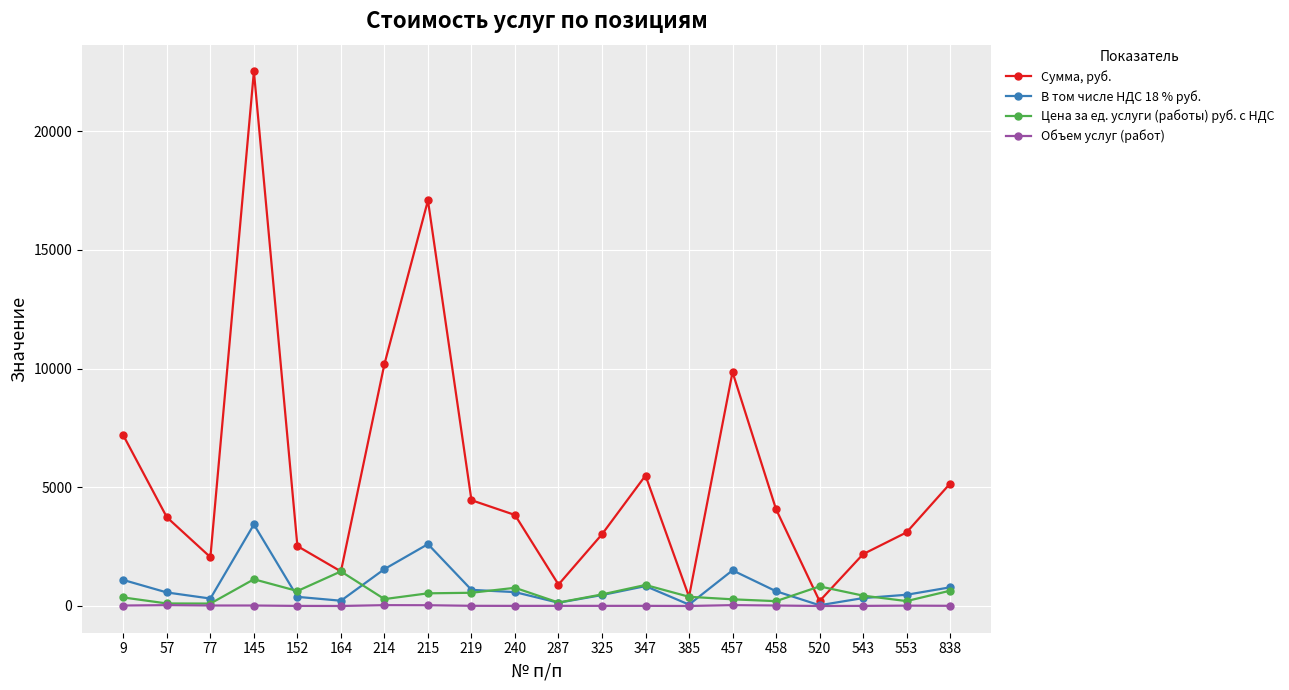

Which series has the widest spread of values?

Сумма, руб.